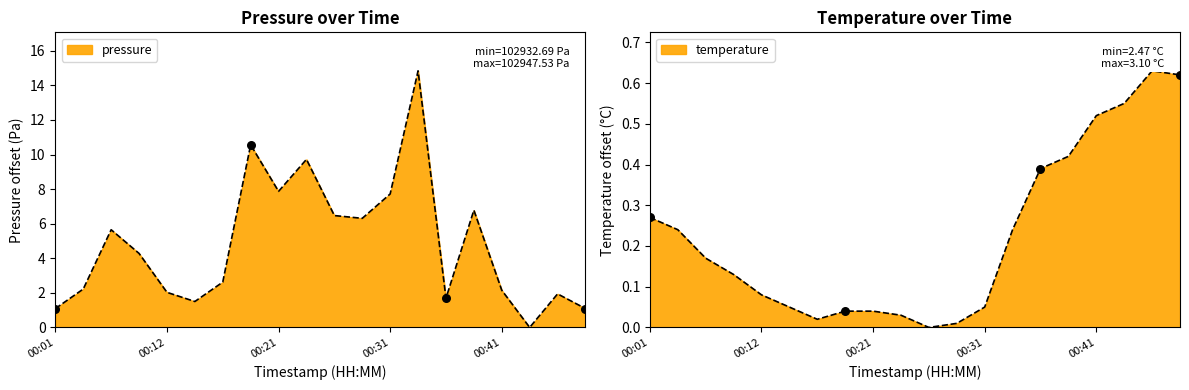

At how many categories does at least one series exceed 2?

14